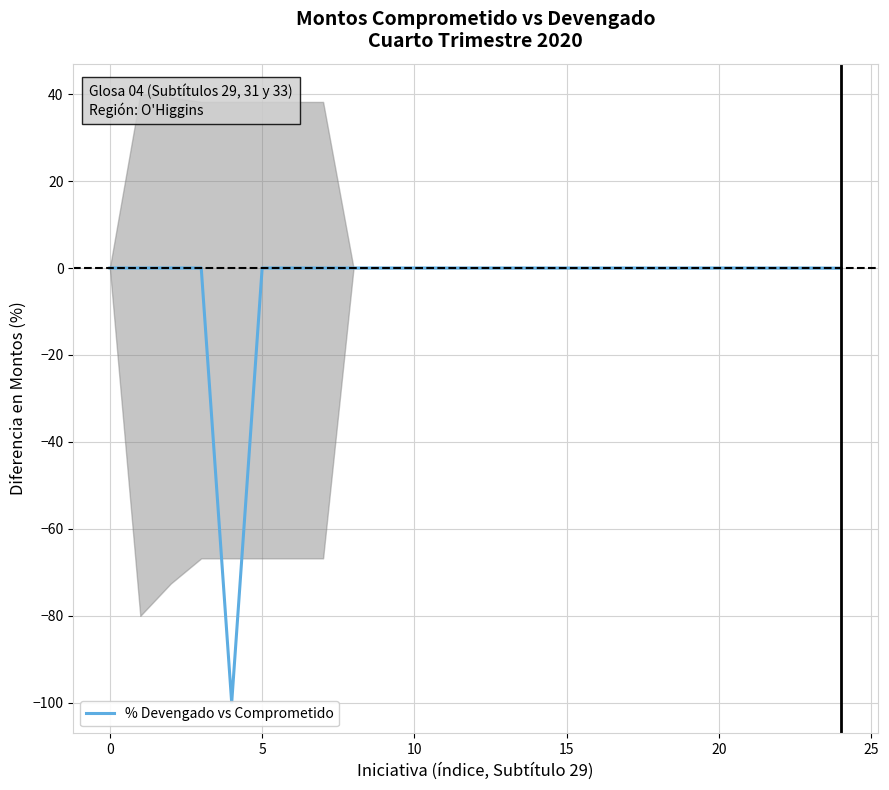

How many points are lower than both their immediate neighbors (excluding endpoints)?

6